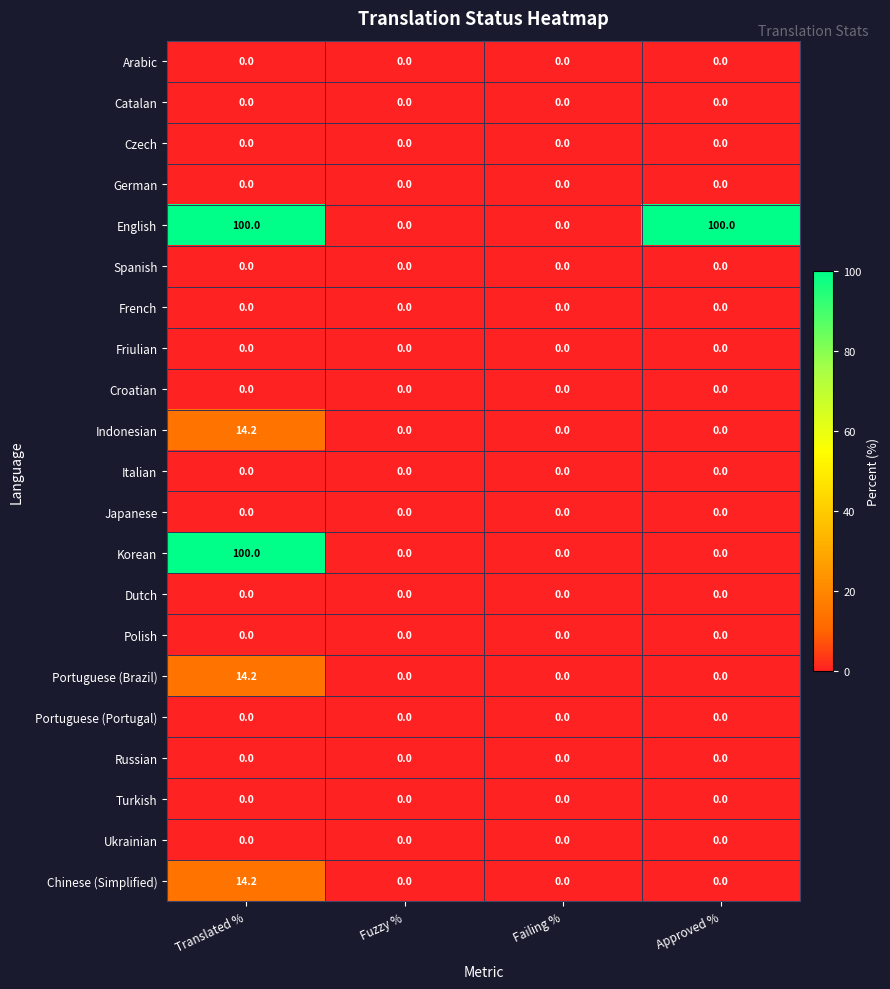

Between Failing % and Approved %, which series saw the biggest shift?

English